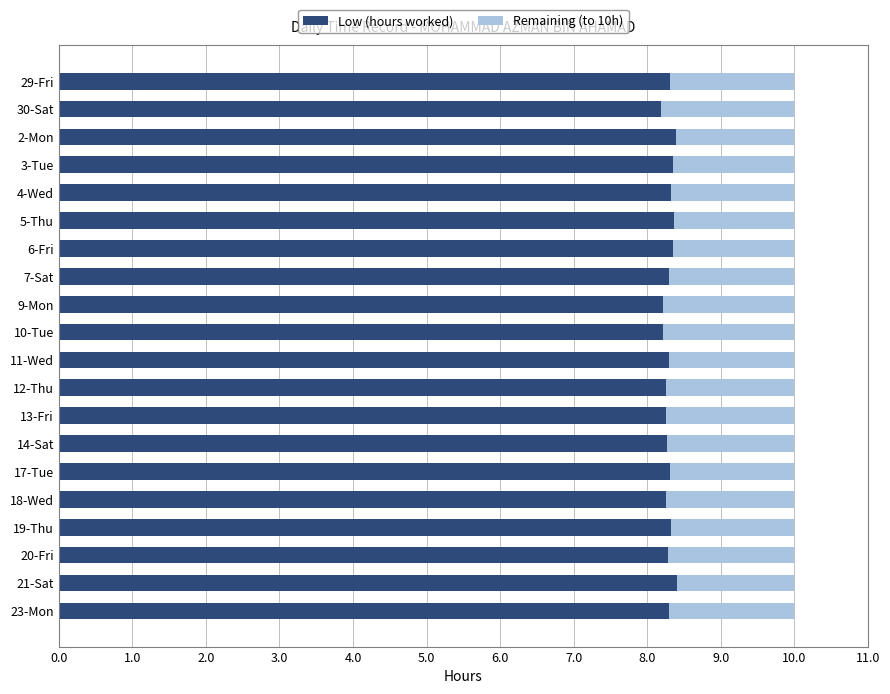

How many data points does each series have?

20